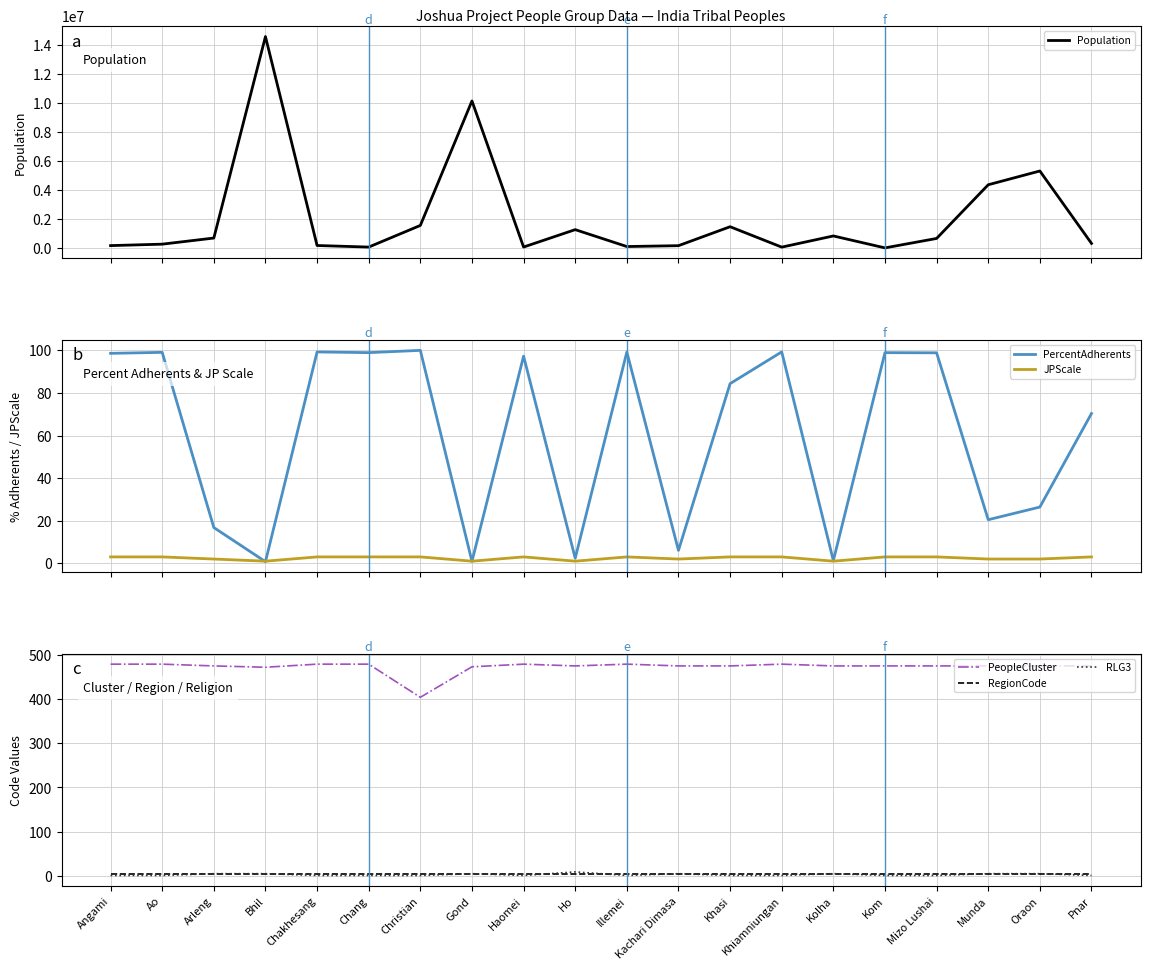

Which series has the largest range (max minus min)?

Population